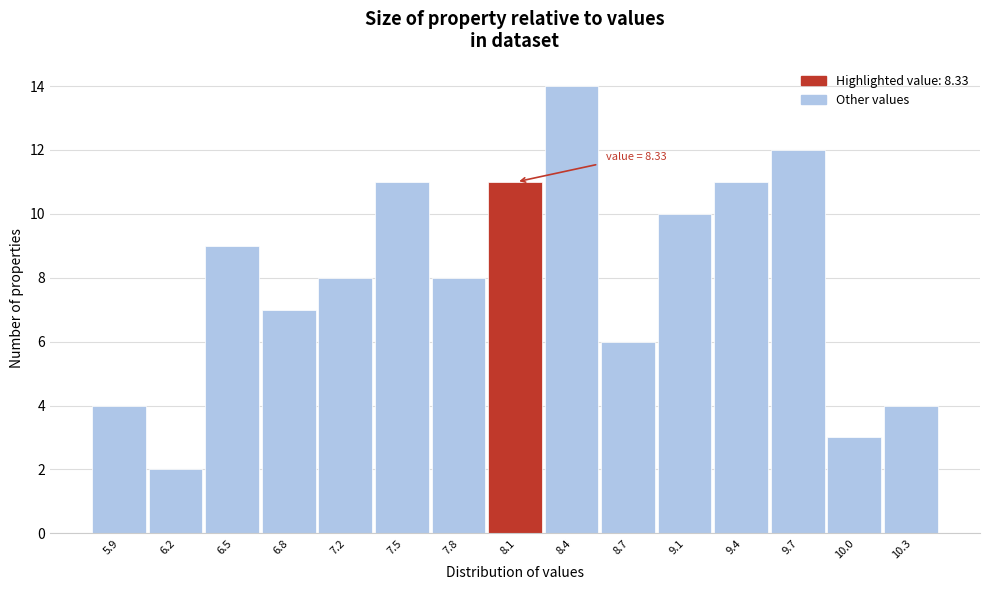

Reading left to right, transcribe all the data shown in this chart.

5.9=4	6.2=2	6.5=9	6.8=7	7.2=8	7.5=11	7.8=8	8.1=11	8.4=14	8.7=6	9.1=10	9.4=11	9.7=12	10.0=3	10.3=4